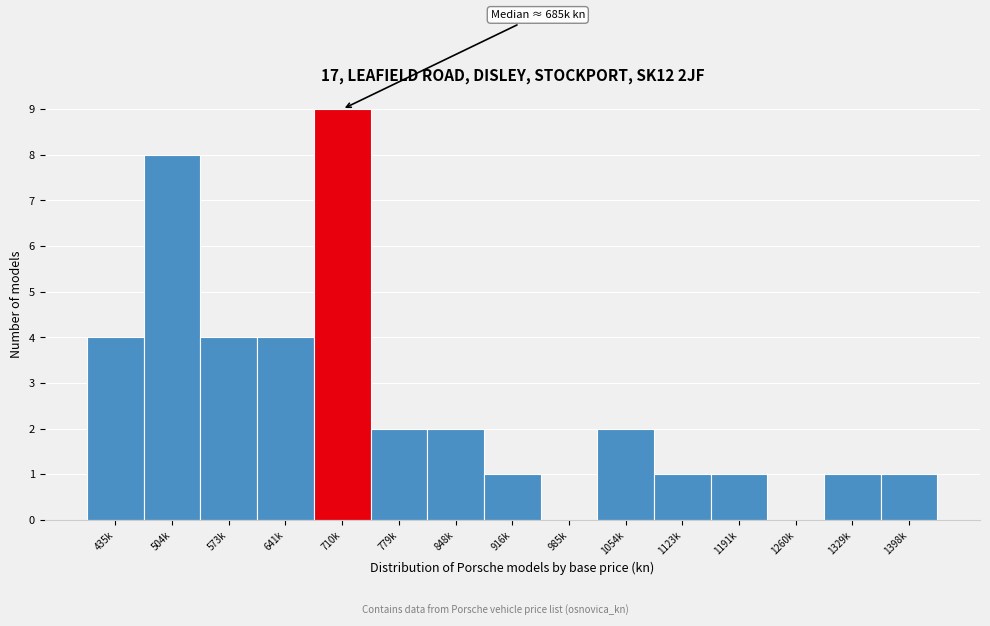

Reading right to left, transcribe all the data shown in this chart.

1398k=1	1329k=1	1260k=0	1191k=1	1123k=1	1054k=2	985k=0	916k=1	848k=2	779k=2	710k=9	641k=4	573k=4	504k=8	435k=4